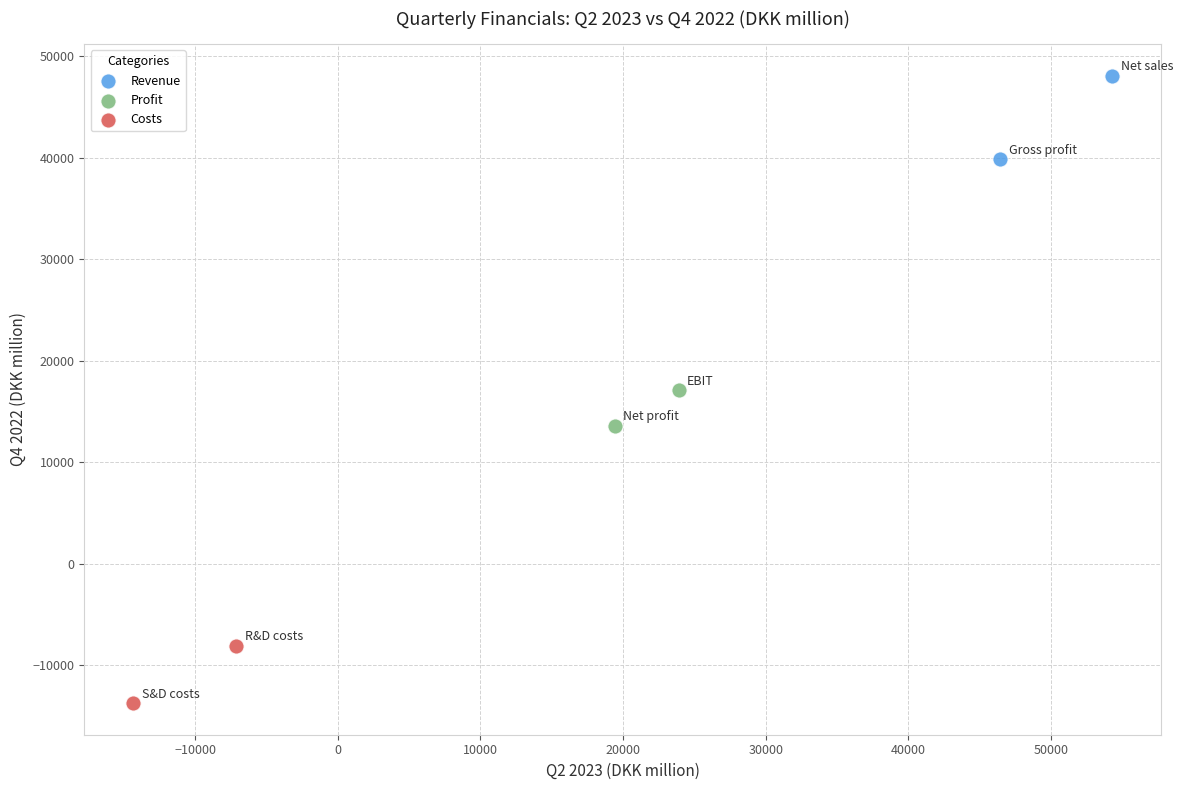

Which series has the largest Y range (max minus min)?

Revenue